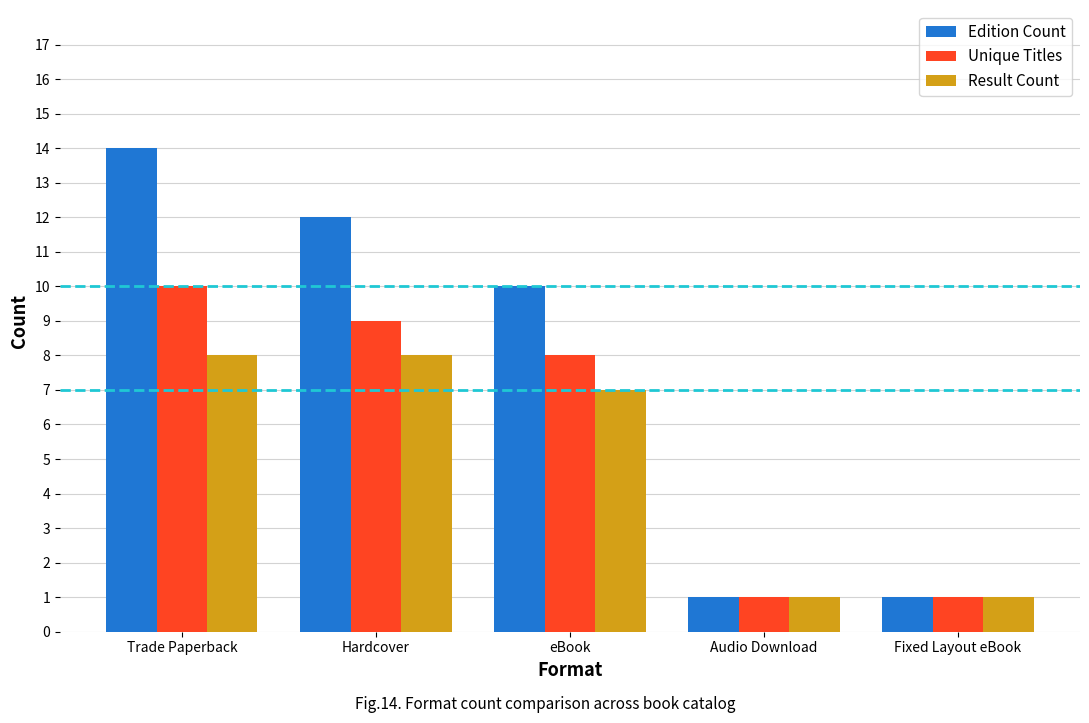

The Edition Count series shows 14 at Trade Paperback. True or false?

True